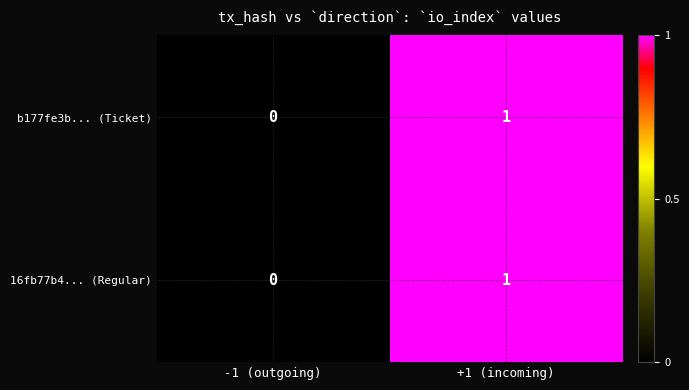

At which category is the sum across all series the highest?

+1 (incoming)